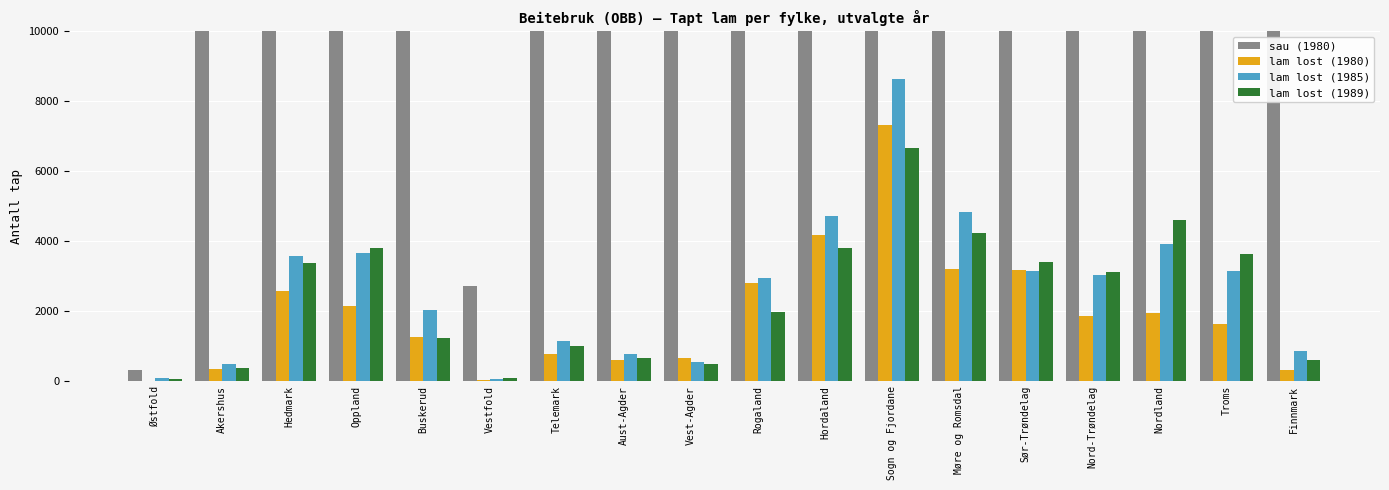

What is the maximum value for lam lost (1989)?

6653